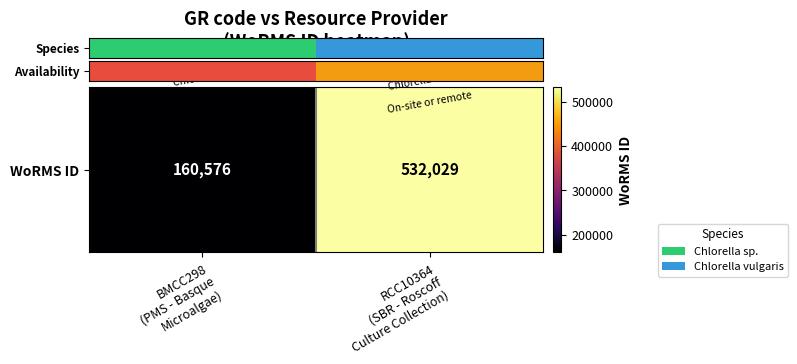

What is the sum of all values?

692605